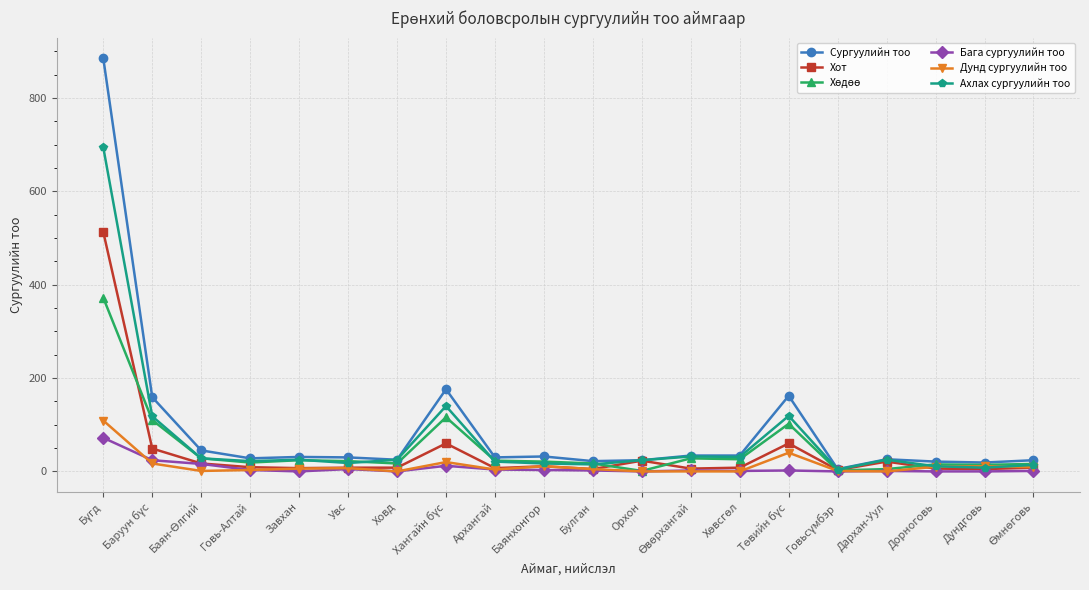

What is the maximum value shown in the chart?

885